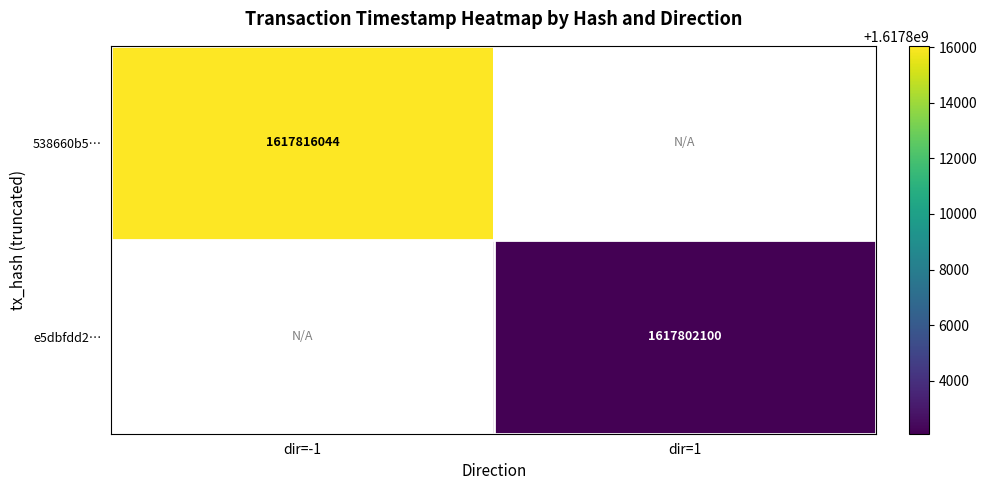

Count the number of categories in the chart.

2